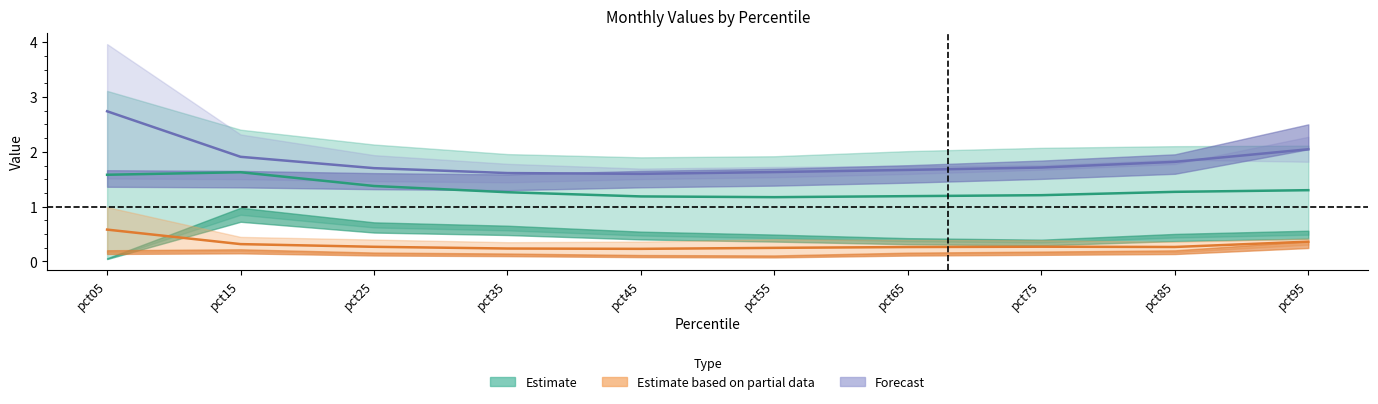

True or false: Partial data midline has more than 1 points higher than both neighbors.

False